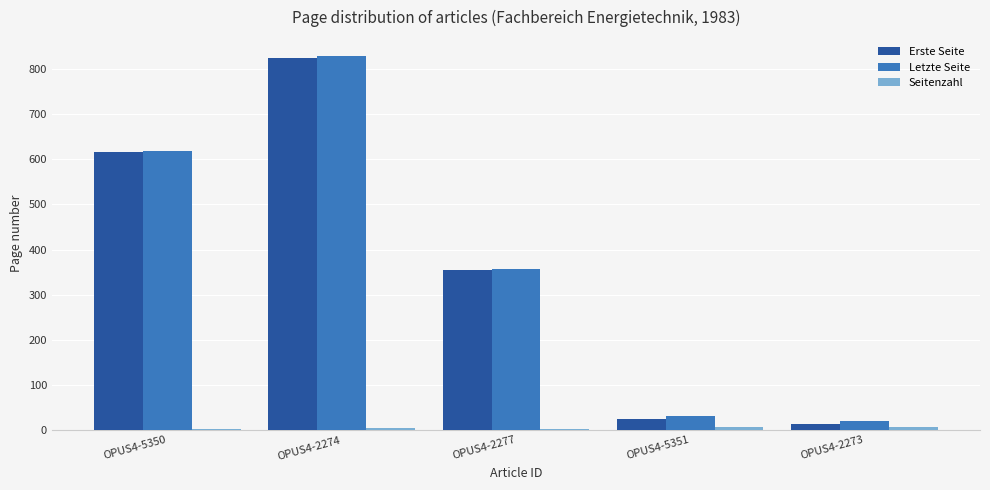

Is it true that Erste Seite equals 354 at OPUS4-2277?

True